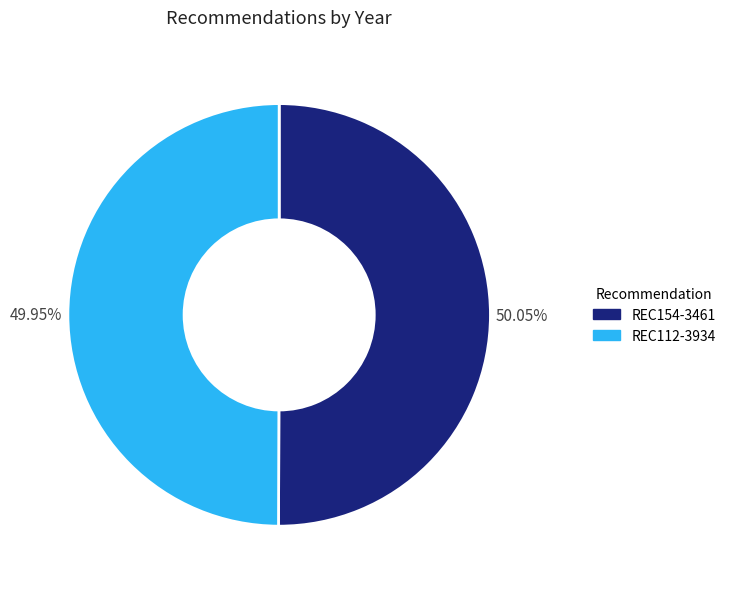

Approximately how many times larger is the value at REC154-3461 compared to REC112-3934?

1.0